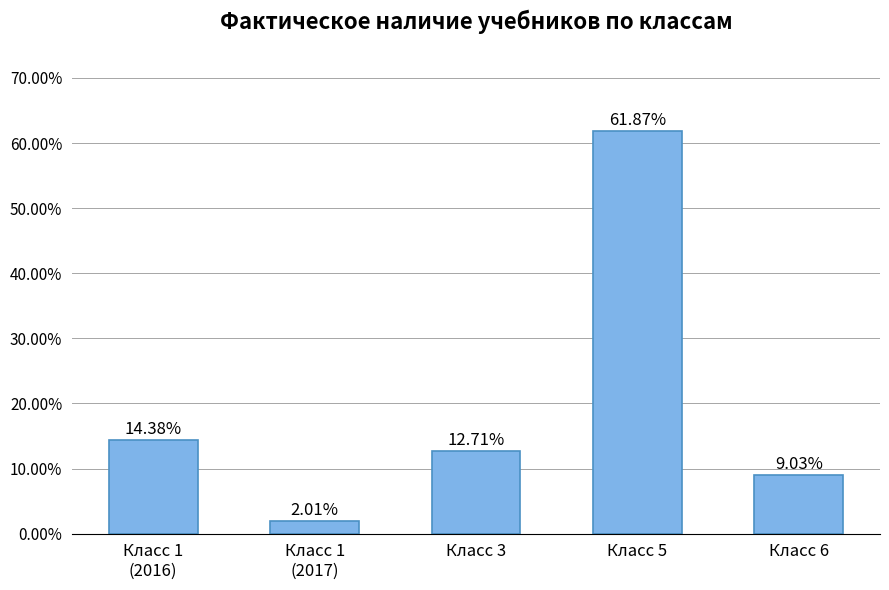

Rank the categories by value from lowest to highest.

Класс 1
(2017), Класс 6, Класс 3, Класс 1
(2016), Класс 5